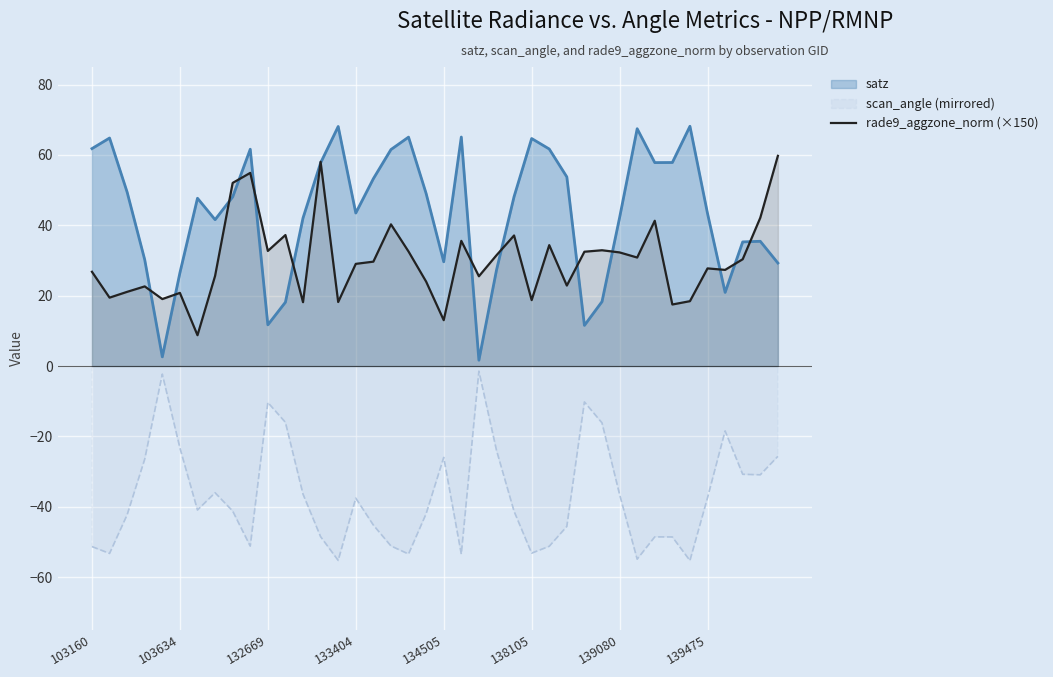

Reading left to right, what are all the values shown in this chart?

26.8	19.4	21.1	22.6	19.0	20.8	8.8	25.6	52.0	54.9	32.7	37.2	18.1	58.1	18.2	29.0	29.7	40.3	32.5	24.0	13.0	35.6	25.5	31.5	37.1	18.7	34.4	22.9	32.5	32.9	32.3	30.8	41.3	17.5	18.4	27.8	27.3	30.4	42.2	59.7